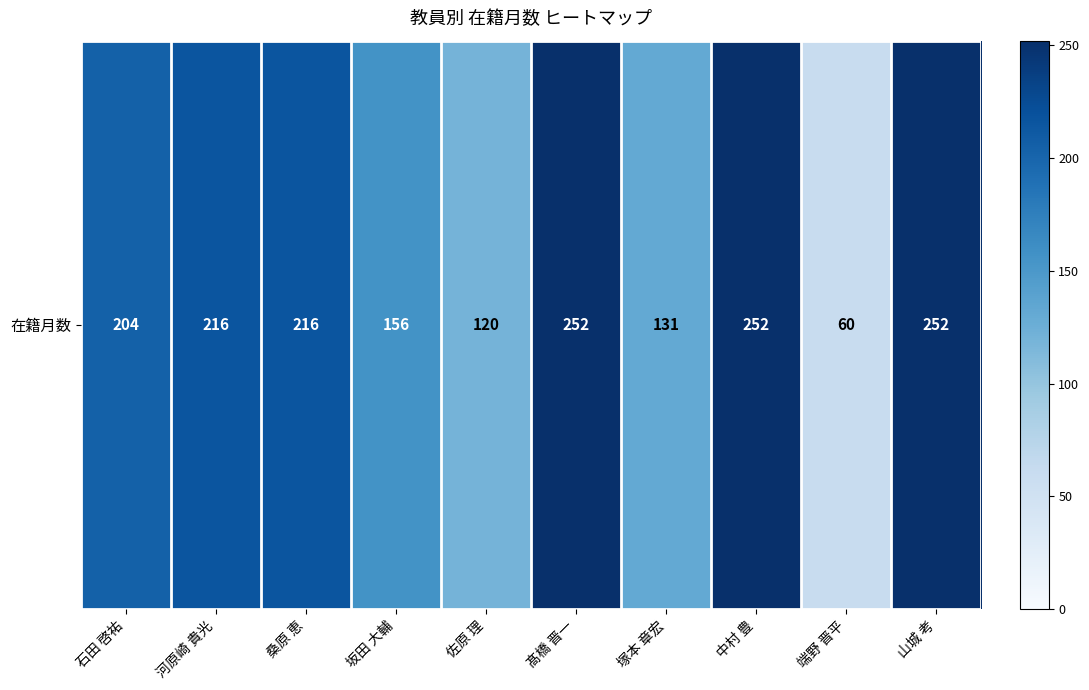

How many data points are less than 216?

5